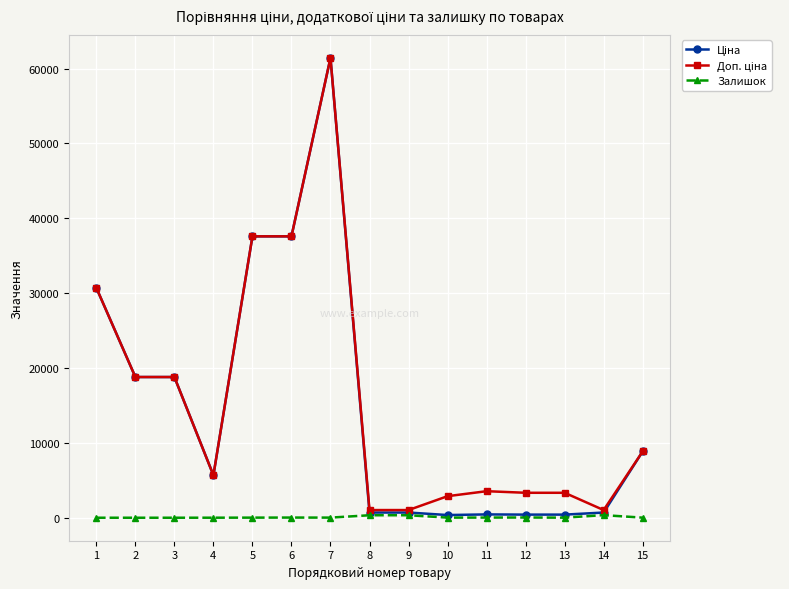

What is the maximum value shown in the chart?

61434.3